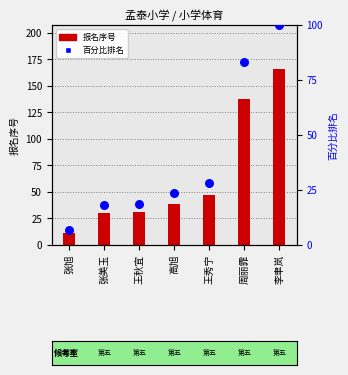

What are all the series names shown in the legend?

报名序号, 百分比排名